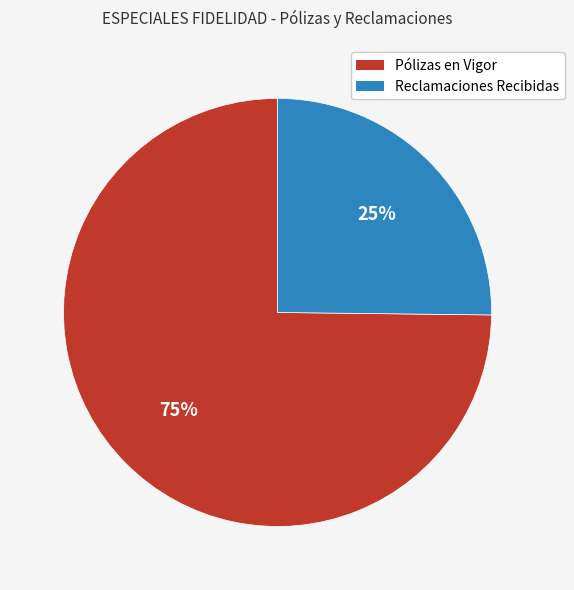

Do Pólizas en Vigor and Reclamaciones Recibidas together represent more than half of the pie?

Yes